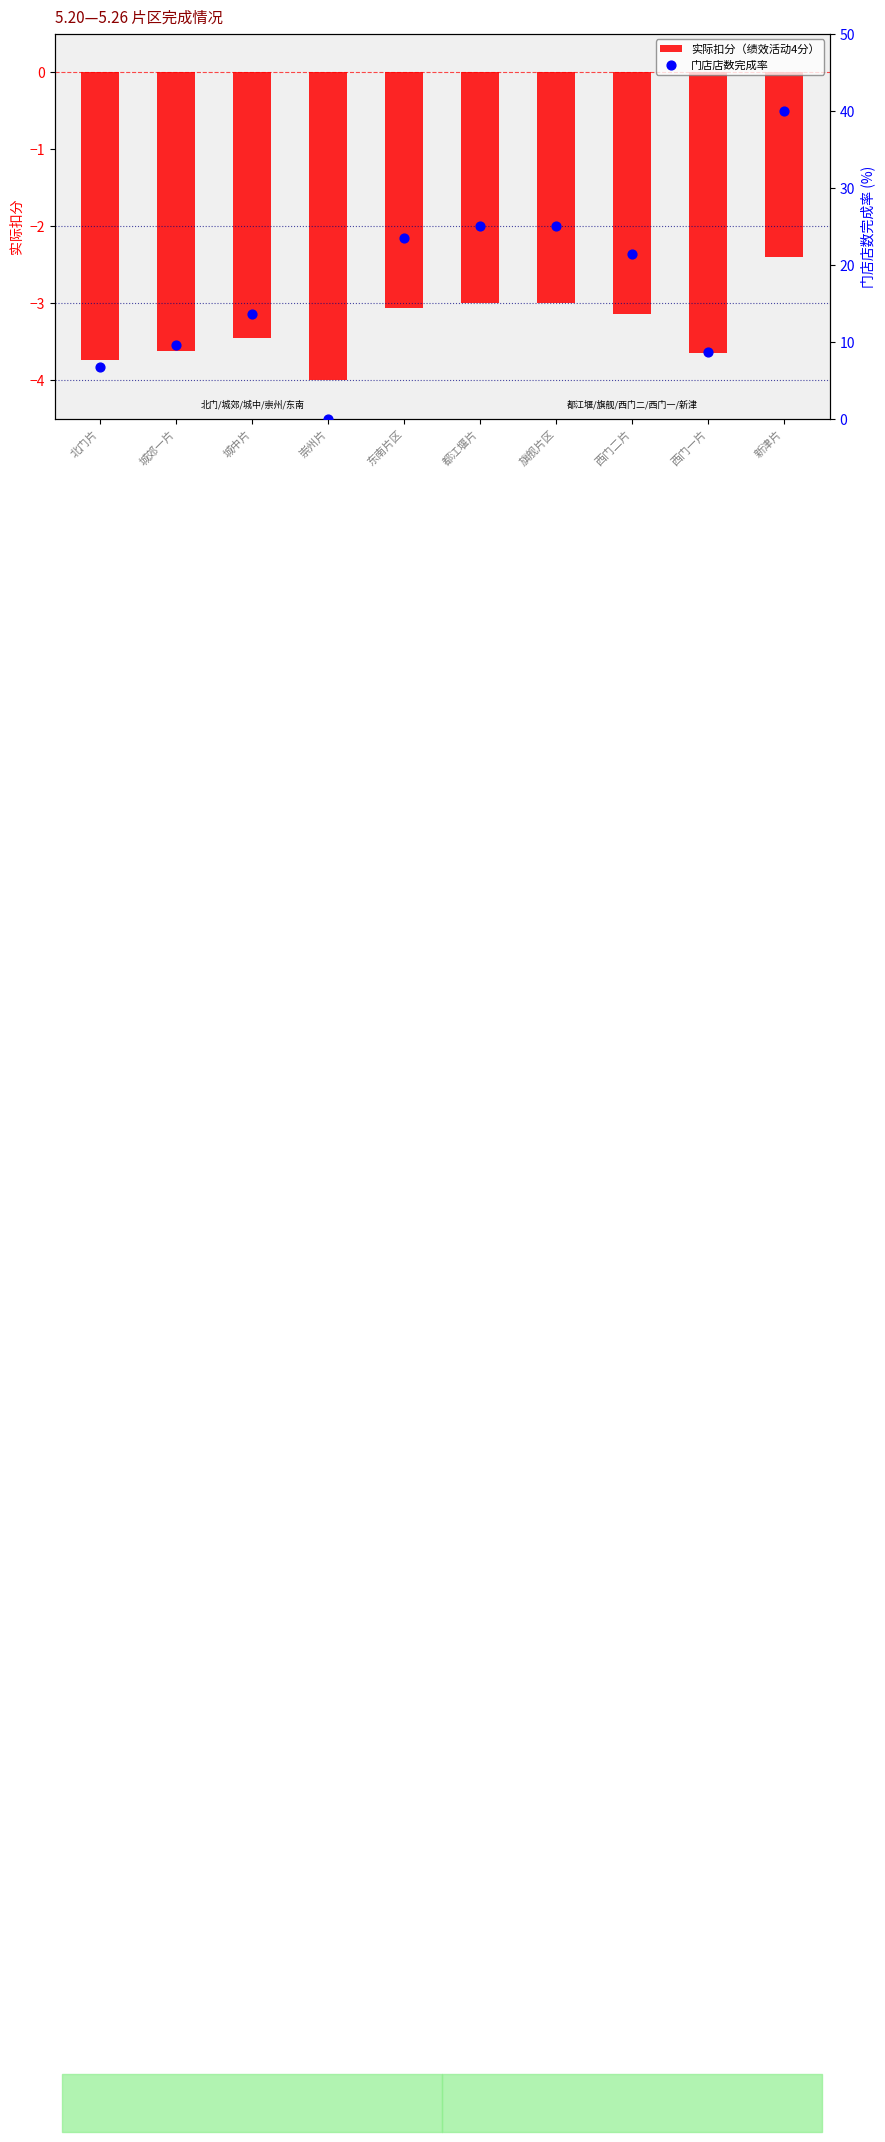

Which series has the largest Y range (max minus min)?

门店店数完成率